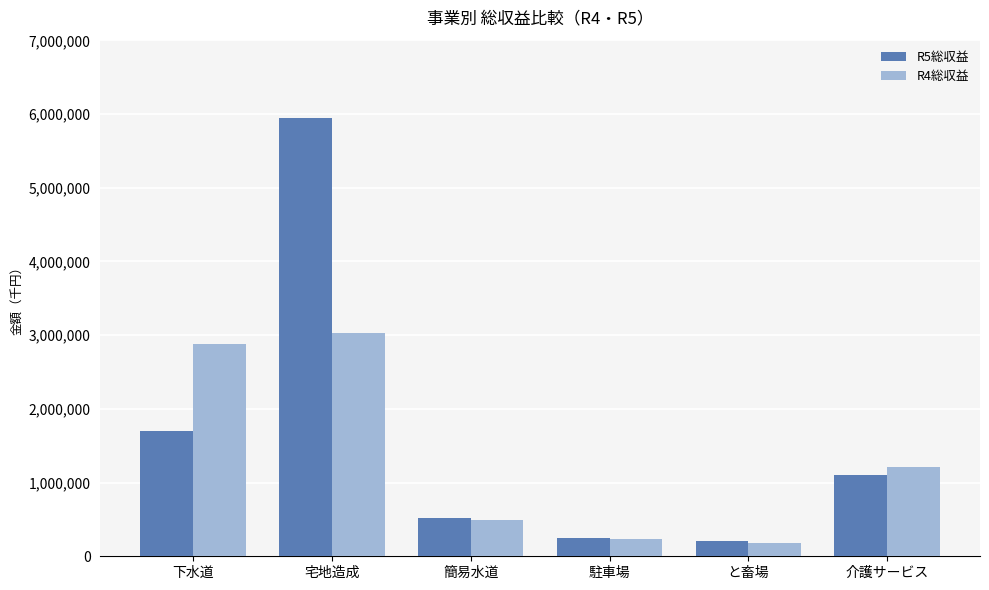

Does the chart contain stacked bars?

No